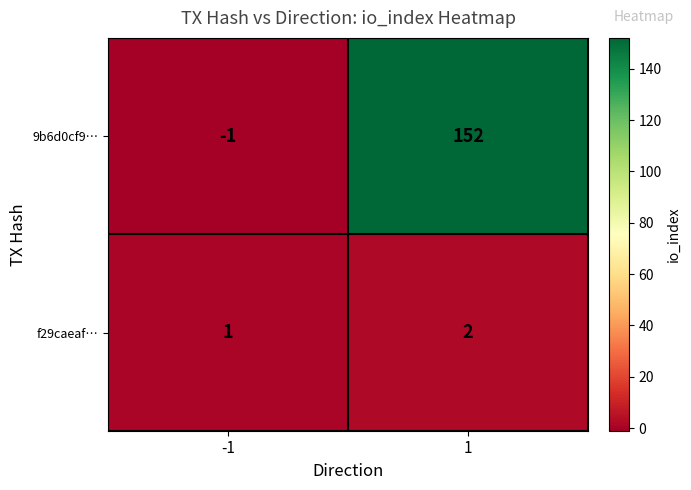

How many data points does each series have?

2